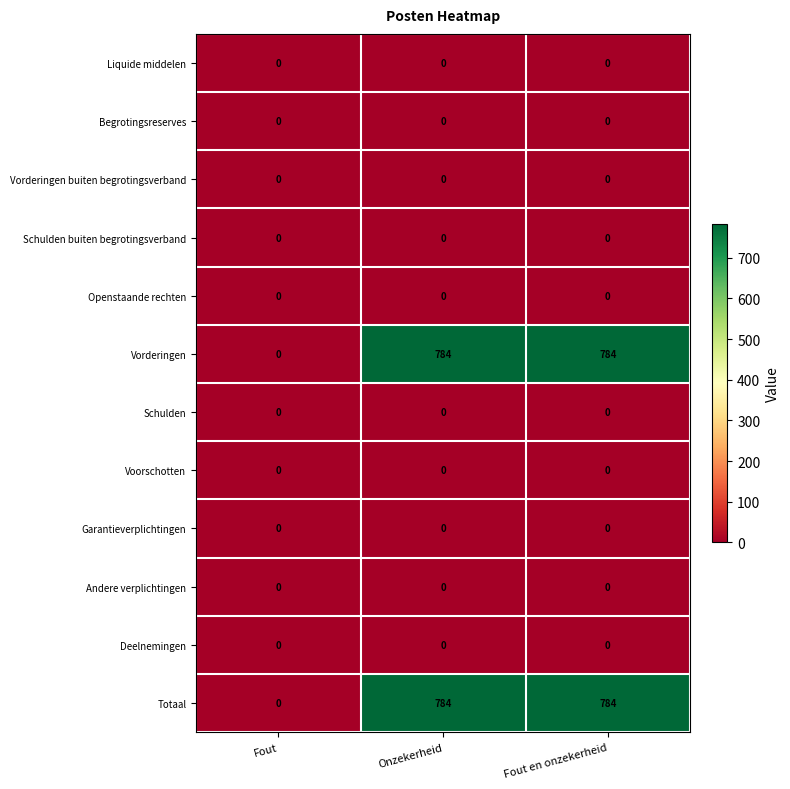

What is the difference between the highest and lowest values at Fout en onzekerheid?

784